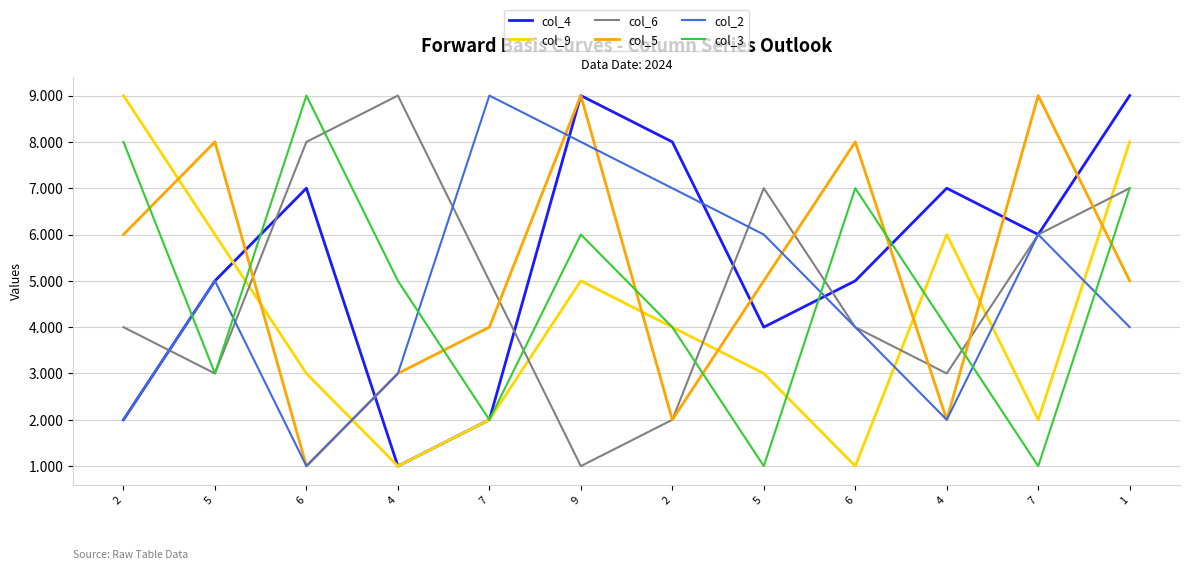

Is this an area chart (filled region under the line)?

No